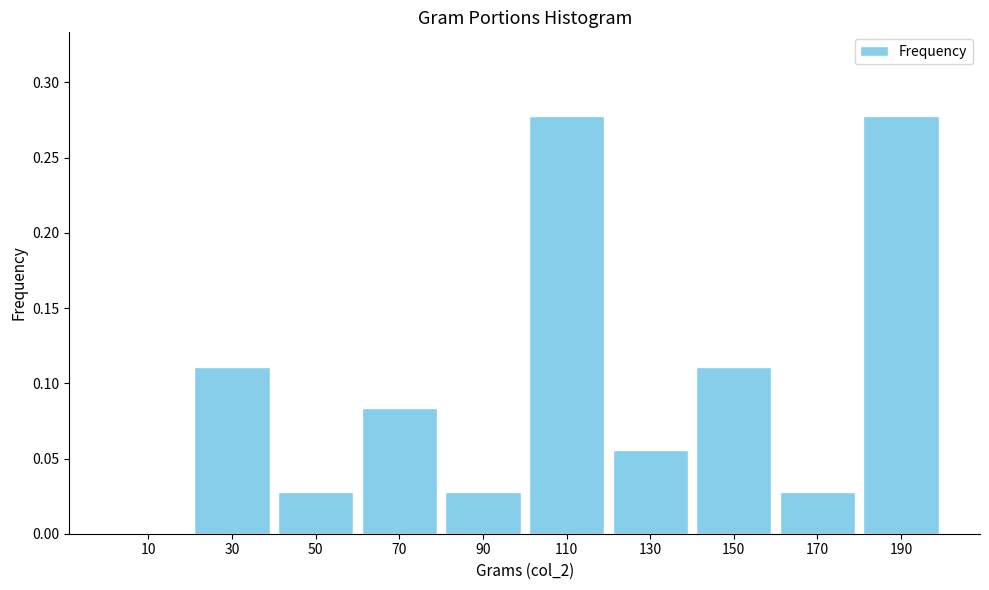

Reading left to right, list every bar in this chart as the range it spans on the x-axis followed by its height. The values are not printed on the chart, so give them approximately, as read against the axis.

0 to 20: 0
20 to 40: 0.110
40 to 60: 0.030
60 to 80: 0.085
80 to 100: 0.030
100 to 120: 0.280
120 to 140: 0.055
140 to 160: 0.110
160 to 180: 0.030
180 to 200: 0.280